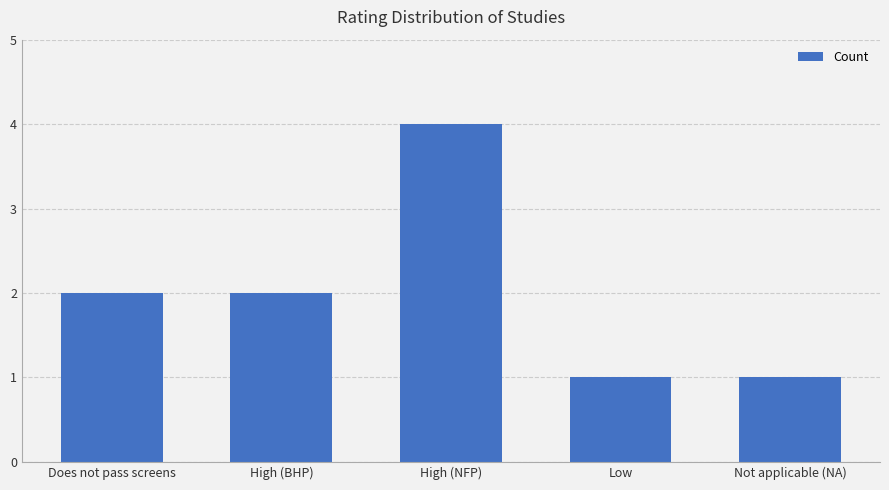

How many series are shown in this chart?

1